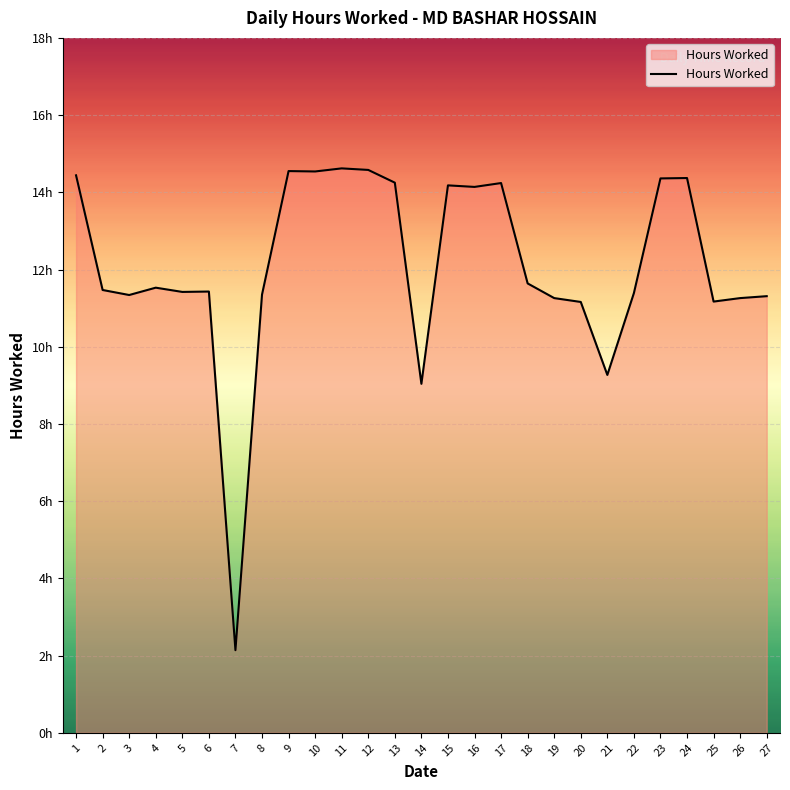

Which has a higher value, 1 or 21?

1